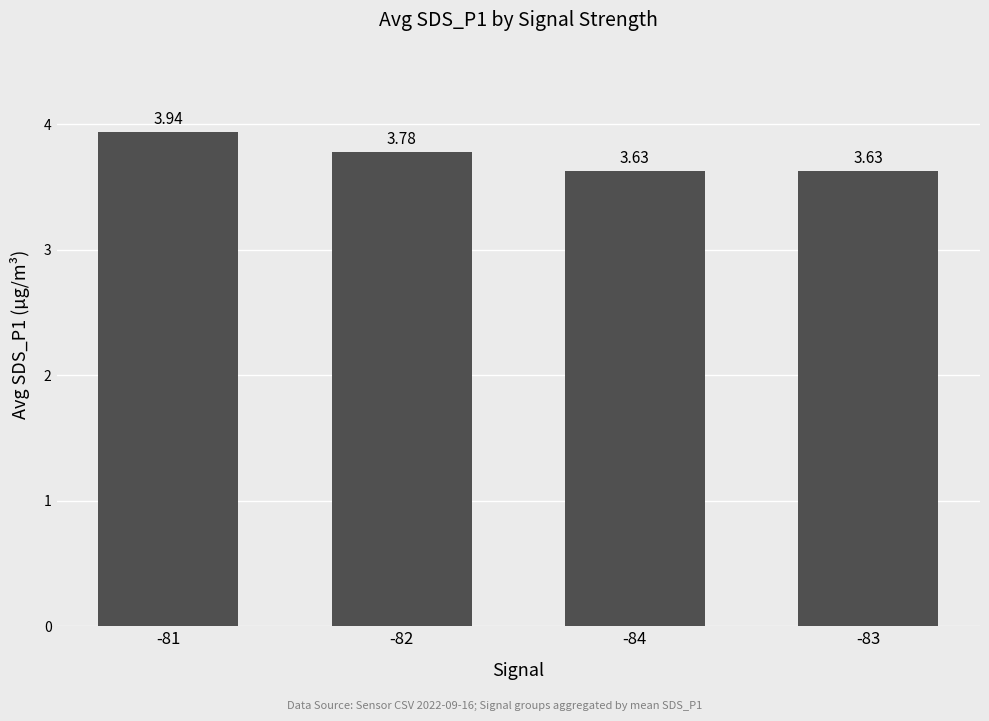

What is the sum of the values at -83 and -81?

7.6